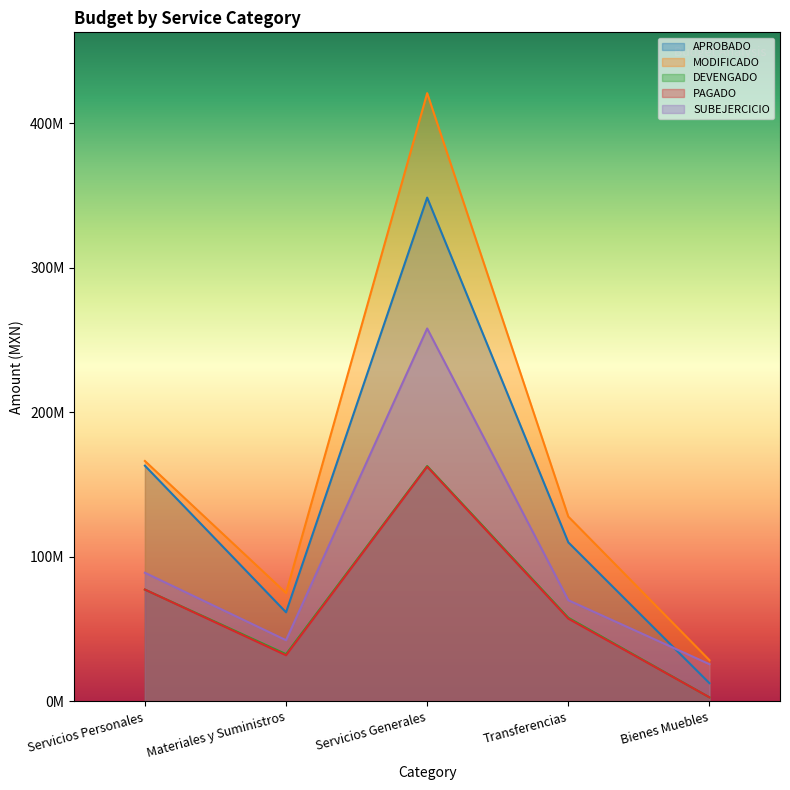

Reading left to right, transcribe all the data shown in this chart.

APROBADO: 163067959.8	61621529.6	348582043.5	110020932.0	12578835.3
MODIFICADO: 166329124.1	74973557.6	420862929.7	127841221.7	28508030.2
DEVENGADO: 77348544.7	32664170.1	162831649.6	57861974.8	2780988.1
PAGADO: 77348544.7	31882894.6	162372324.4	57233233.8	2780988.1
SUBEJERCICIO: 88980579.3	42309387.5	258031280.1	69979246.8	25727042.1